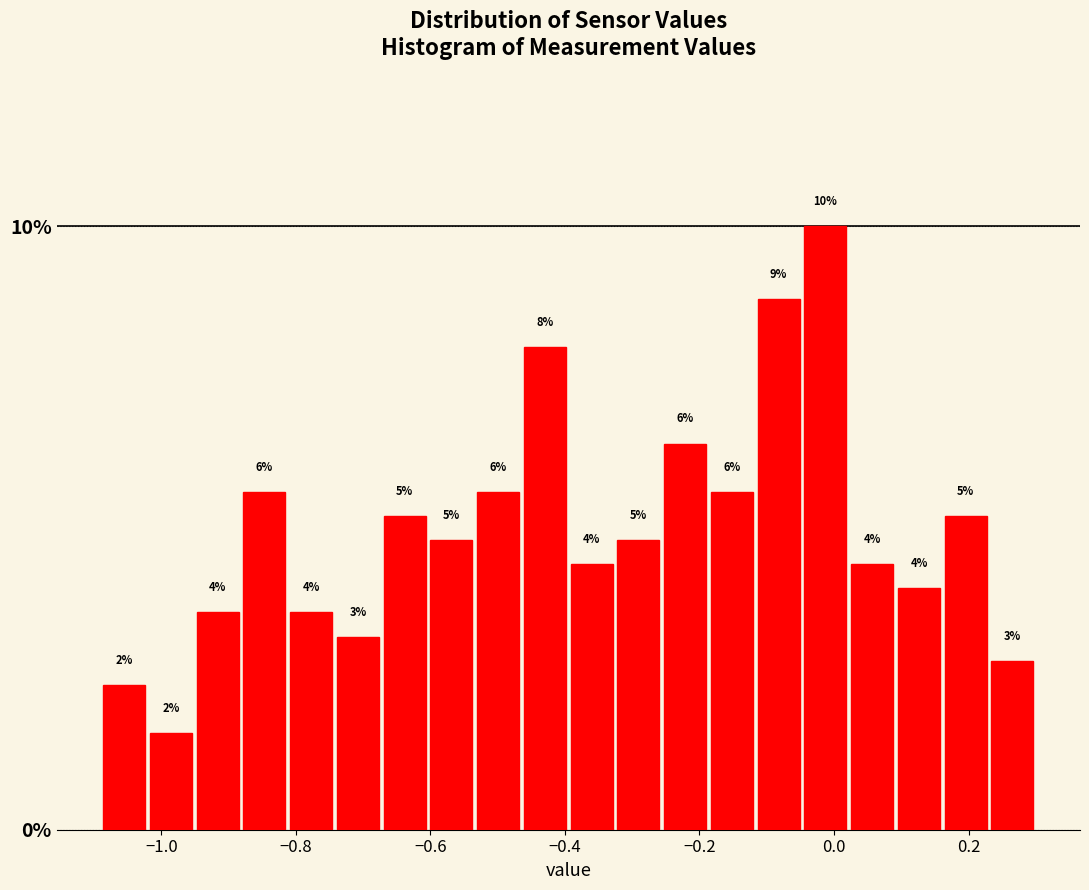

Read against the x-axis, roughly where is the centre of the tallest bar?

-0.02